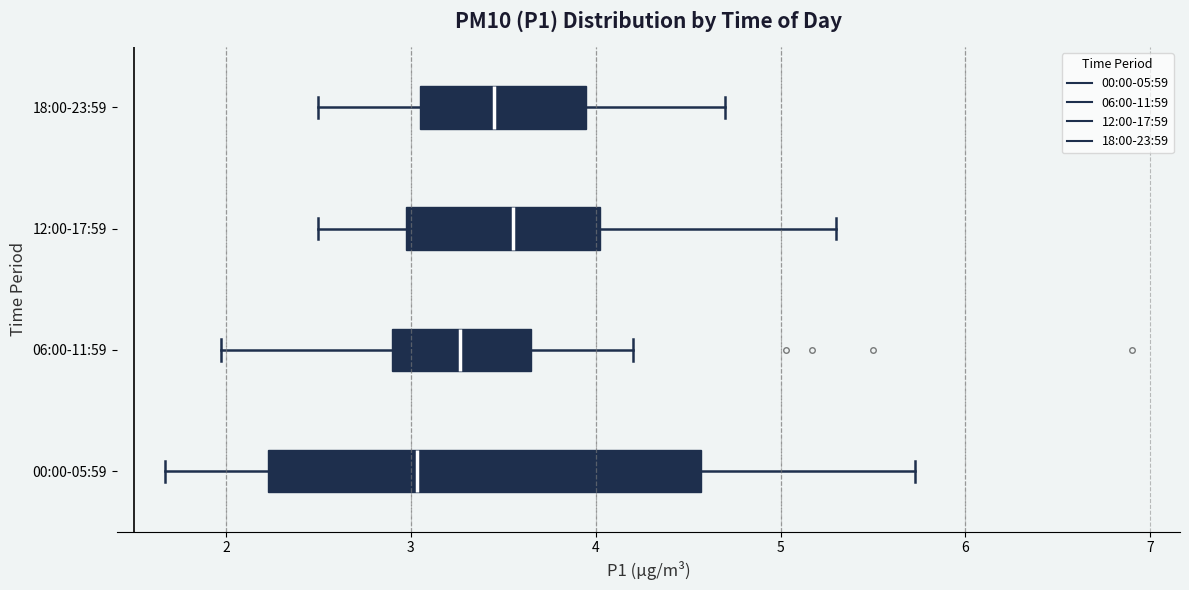

Reading bottom to top, transcribe this box plot: for each box, give where its median line is, the range the box spans, and where its two whiskers end, as read against the x-axis. The values are not printed on the chart, so give them approximately, as read against the axis.

00:00-05:59: median 3.0, box 2.2 to 4.6, whiskers 1.7 to 5.7
06:00-11:59: median 3.3, box 2.9 to 3.7, whiskers 2.0 to 4.2
12:00-17:59: median 3.6, box 3.0 to 4.0, whiskers 2.5 to 5.3
18:00-23:59: median 3.5, box 3.1 to 4.0, whiskers 2.5 to 4.7